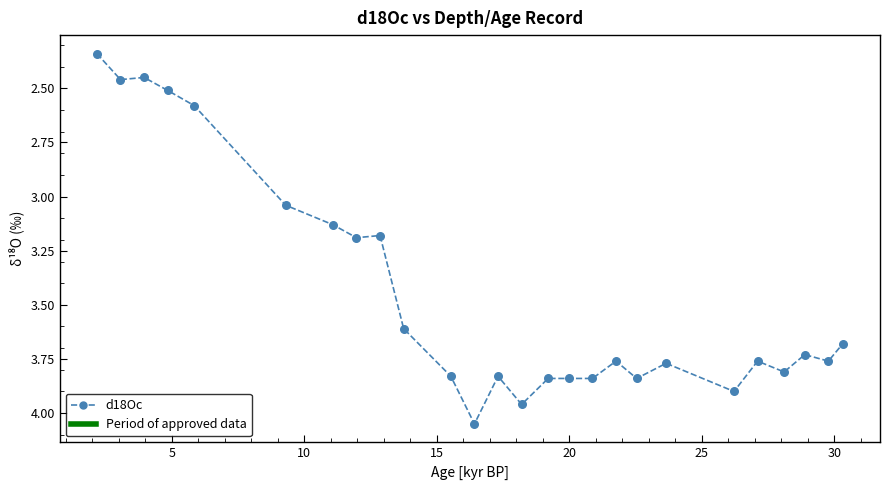

What is the range of X values (max minus min)?

28.1